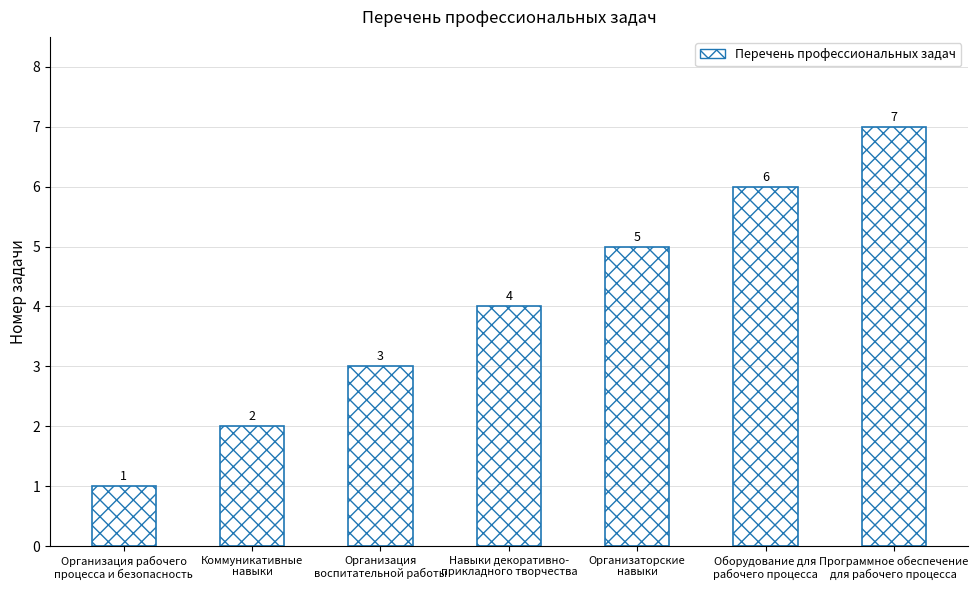

Which has a higher value, Организация
воспитательной работы or Навыки декоративно-
прикладного творчества?

Навыки декоративно-
прикладного творчества